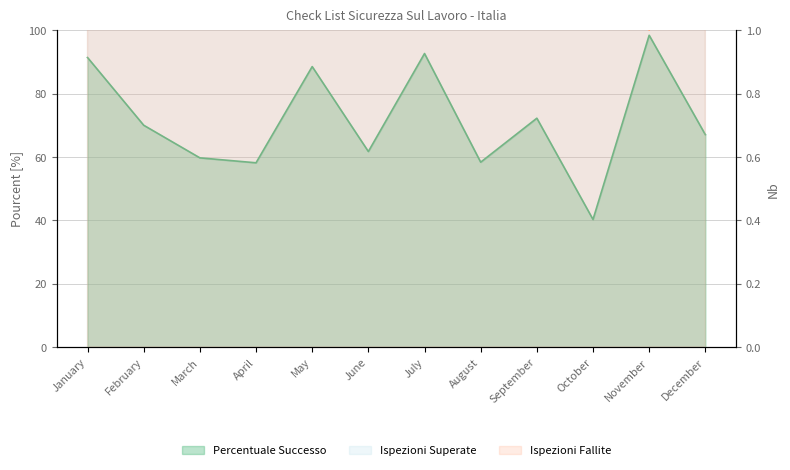

Is it true that Ispezioni Superate equals 53.0 at January?

True